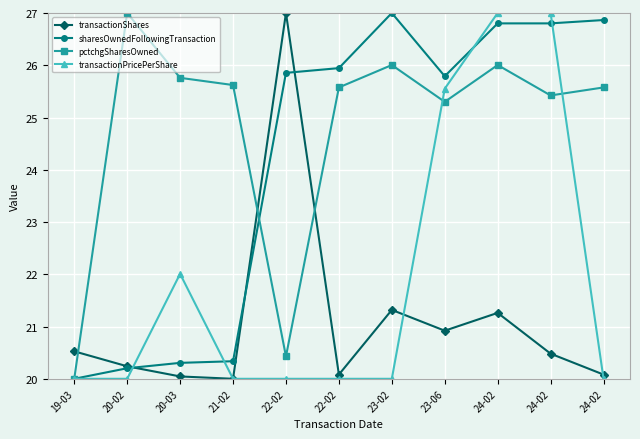

What is the label of the 6th point from the right?

22-02